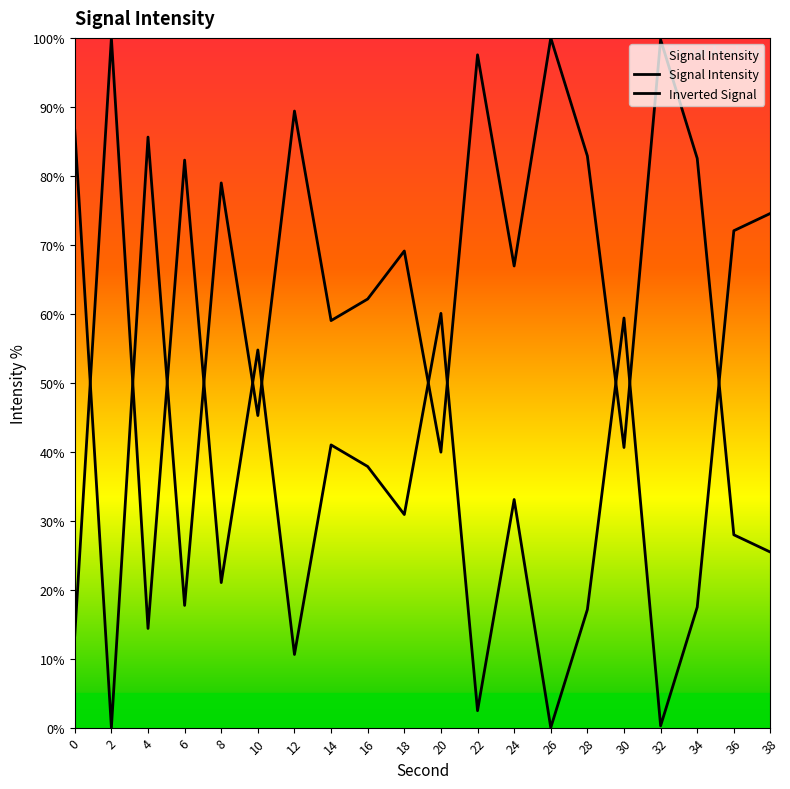

The value of Signal Intensity at 12 is 89.4. True or false?

True